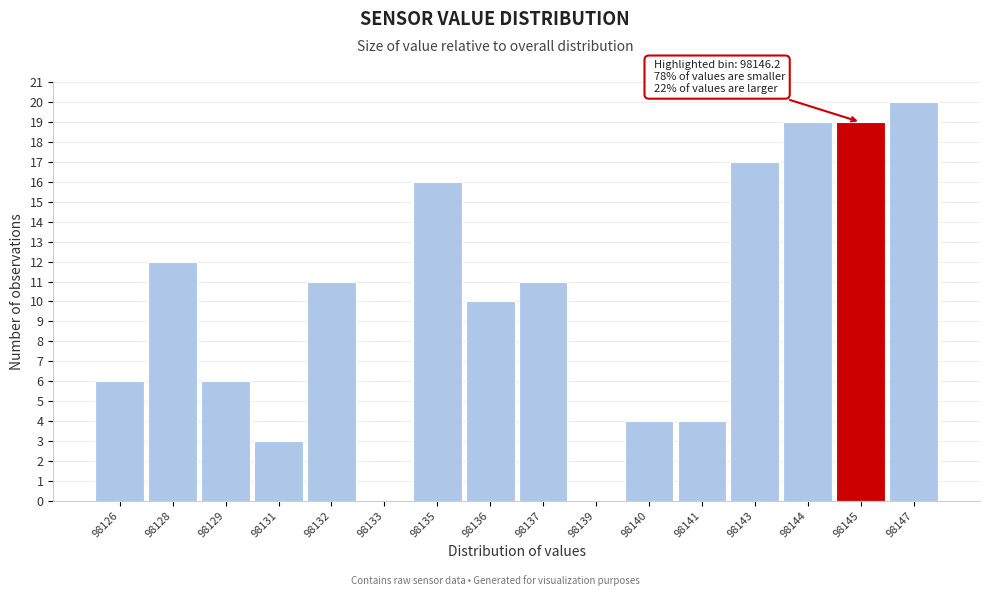

Reading left to right, what are all the values shown in this chart?

98126=6	98128=12	98129=6	98131=3	98132=11	98133=0	98135=16	98136=10	98137=11	98139=0	98140=4	98141=4	98143=17	98144=19	98145=19	98147=20